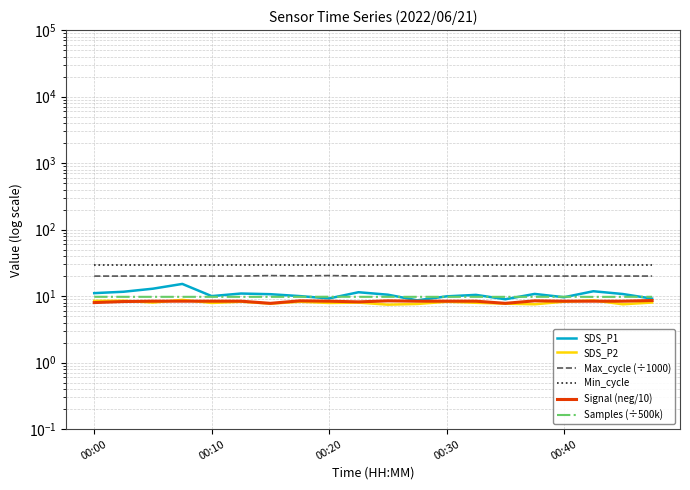

At how many categories does at least one series exceed 16?

20